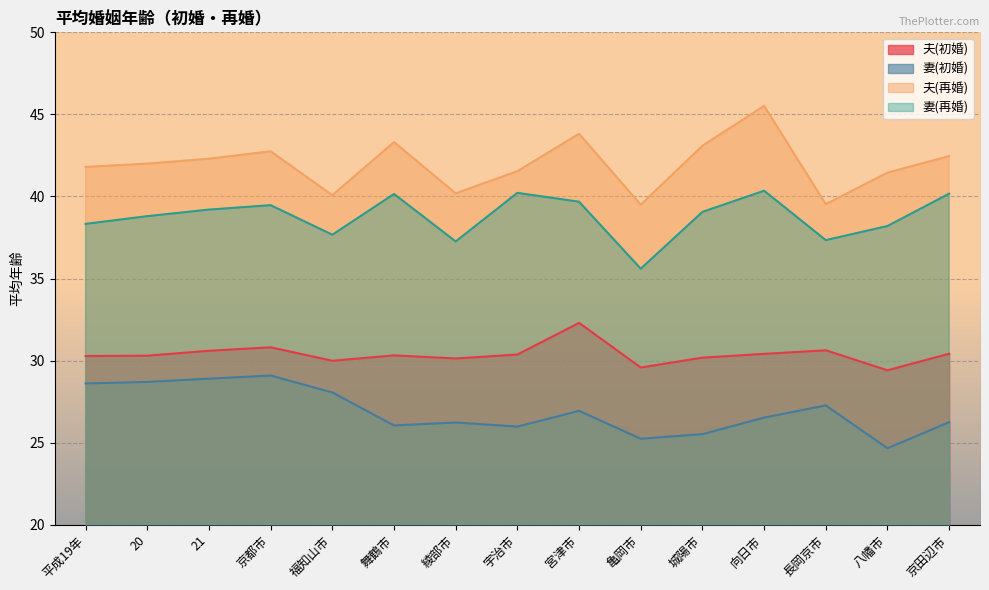

What is the smallest value displayed?

24.7